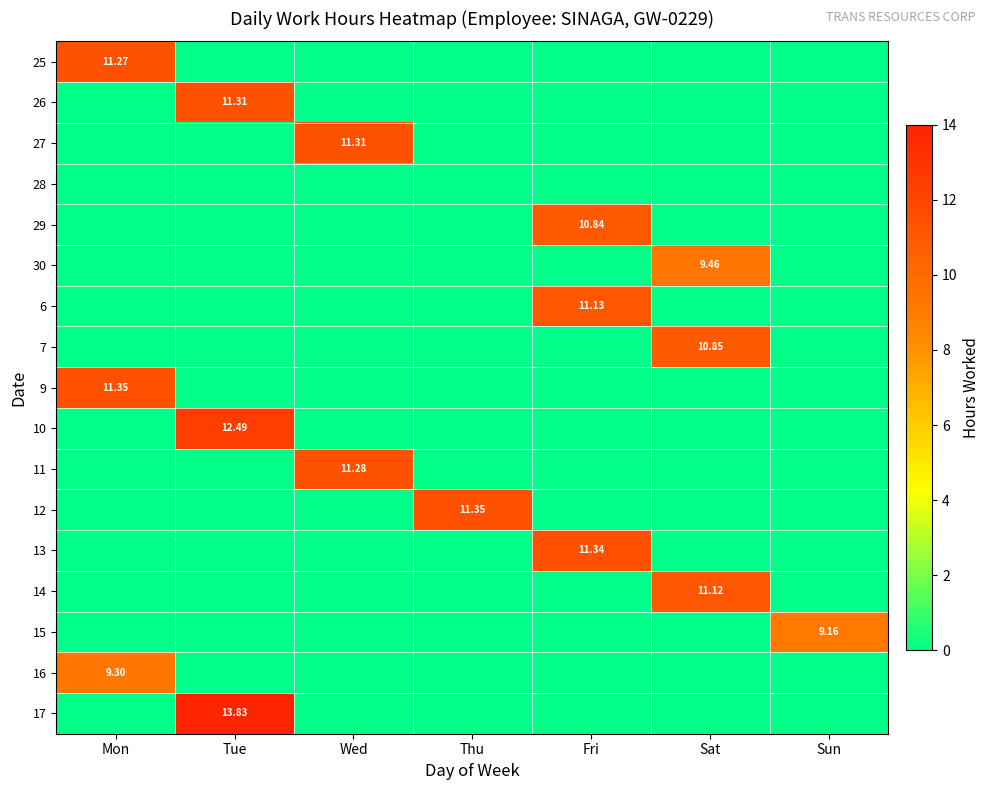

Count the number of categories in the chart.

7